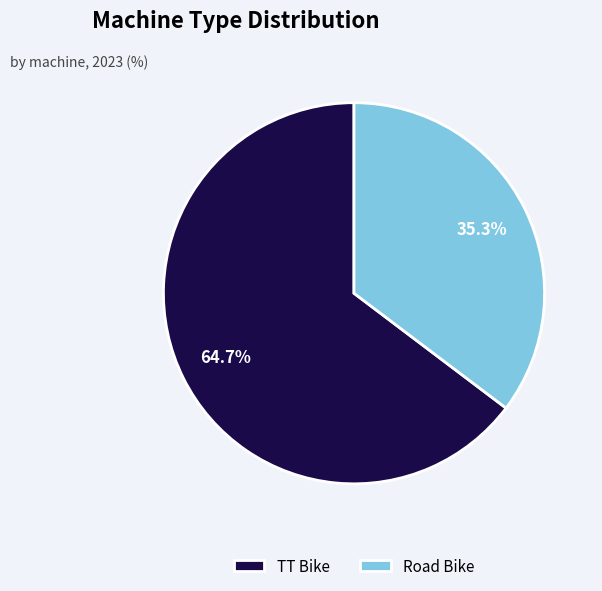

True or false: Road Bike accounts for 35% of the total.

True